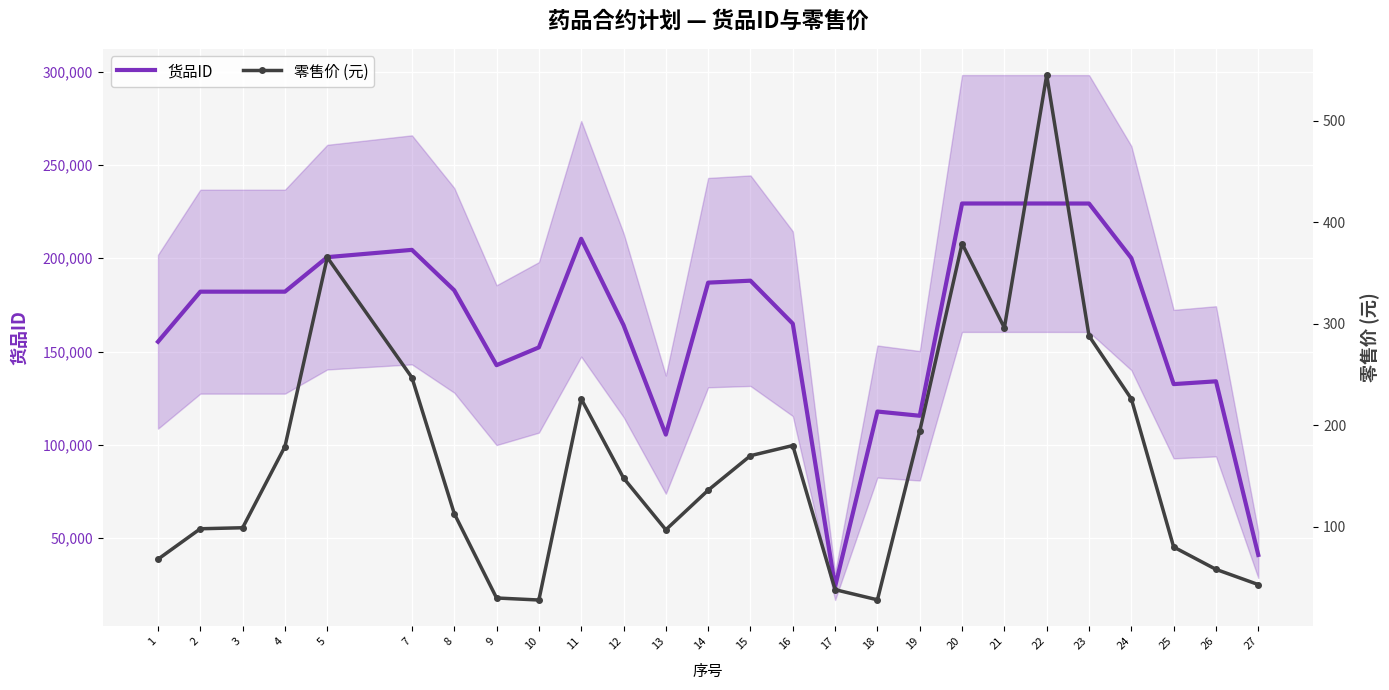

List the series in order of their peak value, lowest first.

零售价 (元), 货品ID